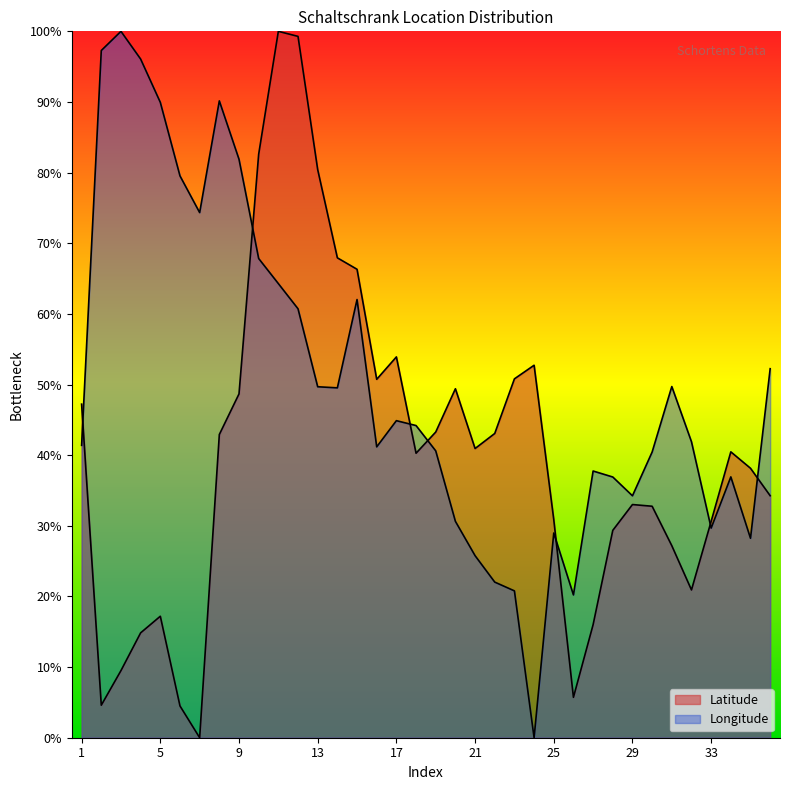

Does the chart display data point markers on the line(s)?

No